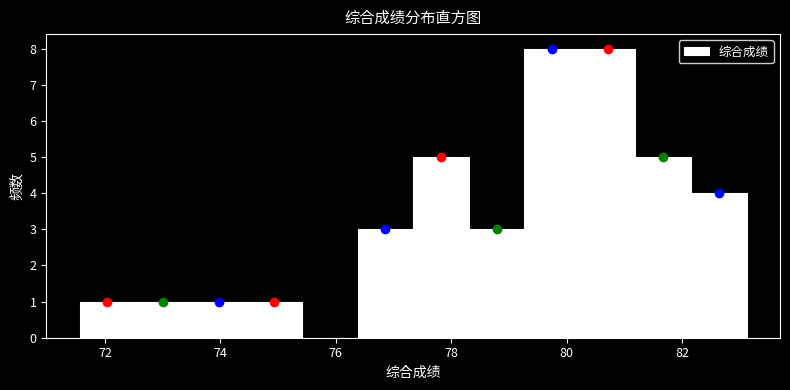

Reading left to right, list every bar in this chart as the range it spans on the x-axis followed by its height. Neither the bar edges nor the heights are printed on the chart, so give them approximately, as read against the axes.

71.6 to 72.6: 1
72.6 to 73.4: 1
73.4 to 74.4: 1
74.4 to 75.4: 1
75.4 to 76.4: 0
76.4 to 77.4: 3
77.4 to 78.4: 5
78.4 to 79.2: 3
79.2 to 80.2: 8
80.2 to 81.2: 8
81.2 to 82.2: 5
82.2 to 83.2: 4